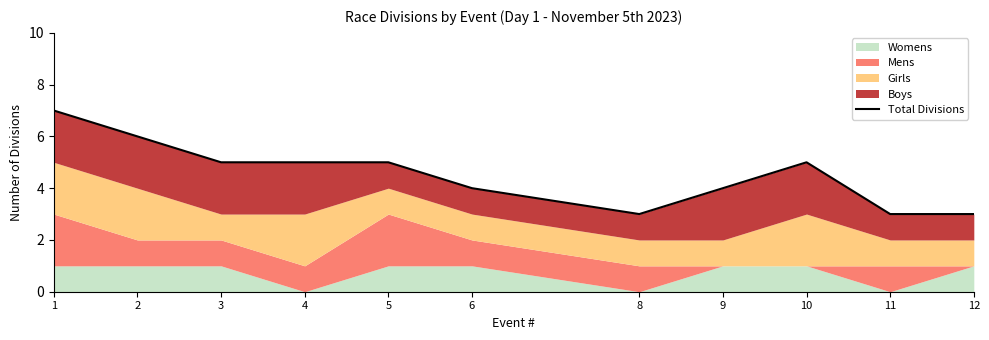

Reading right to left, list all the values displayed in this chart.

3	3	5	4	3	4	5	5	5	6	7